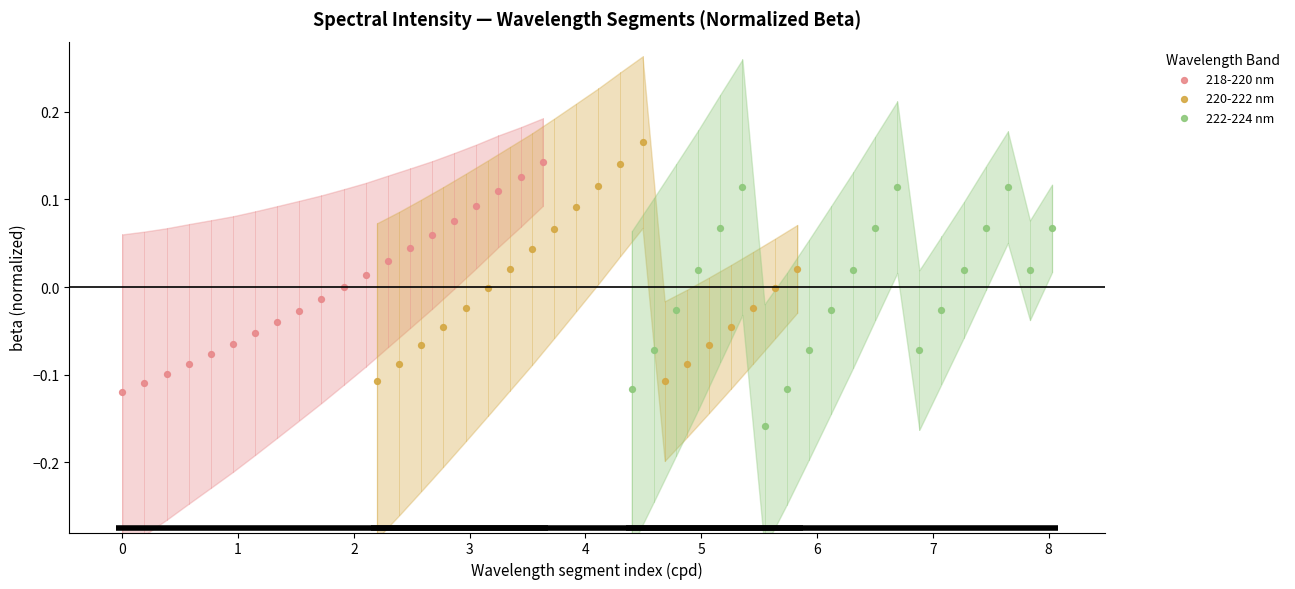

Which series reaches the maximum Y coordinate?

220-222 nm